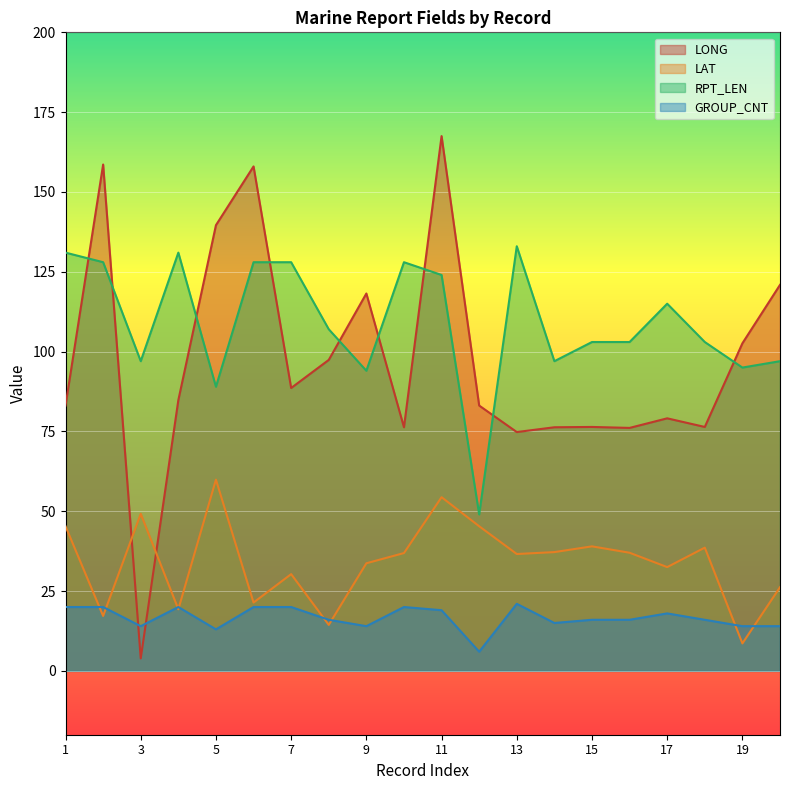

In LONG, how many points are higher than both neighbors (excluding endpoints)?

6